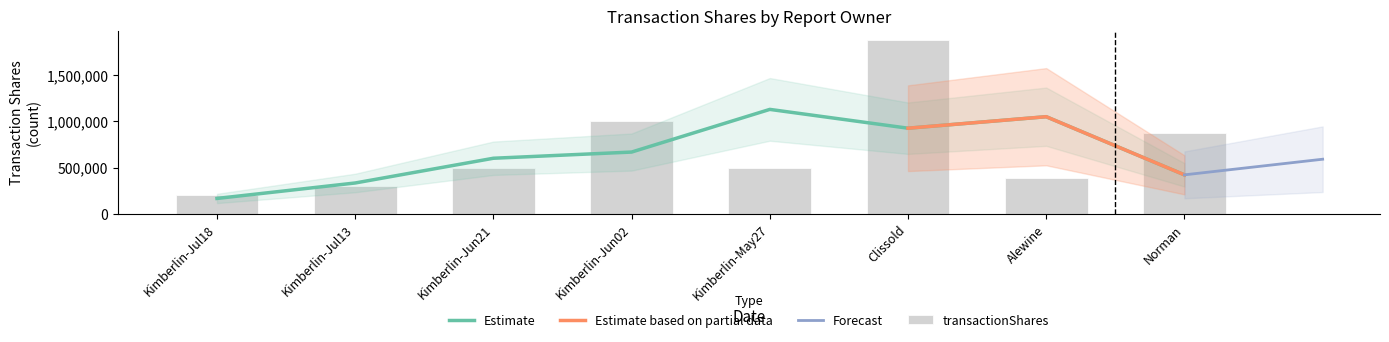

What is the sum of the values at Clissold and Kimberlin-Jul18?

2079992